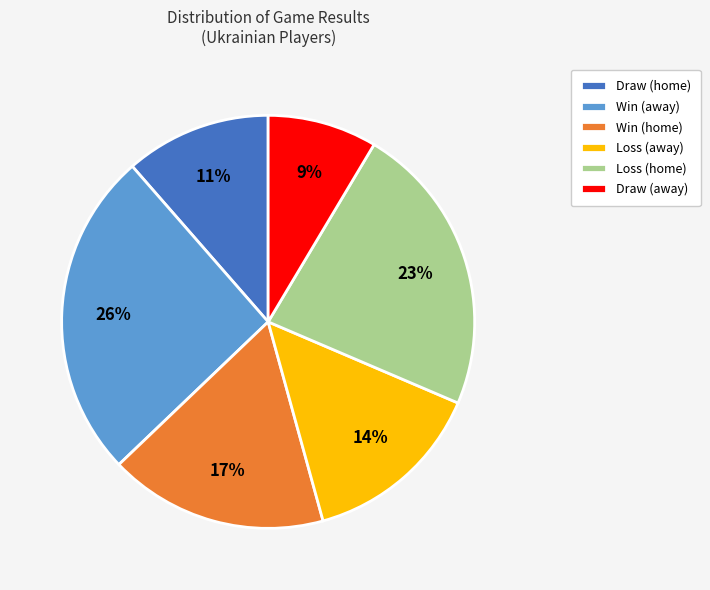

Is there a majority slice in this chart?

No